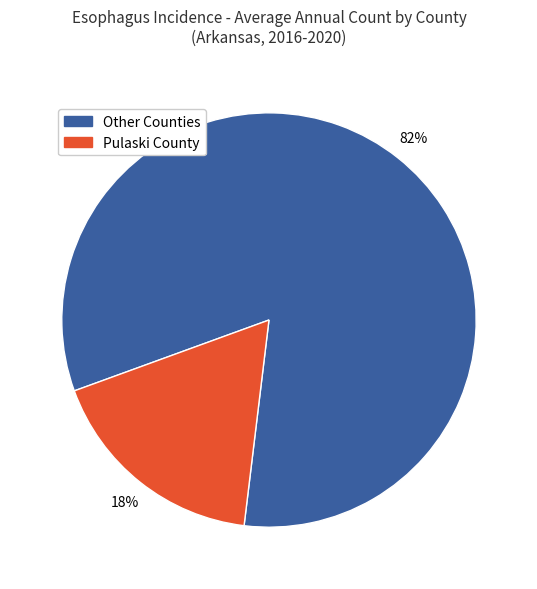

Which category has the biggest portion of the pie?

Other Counties